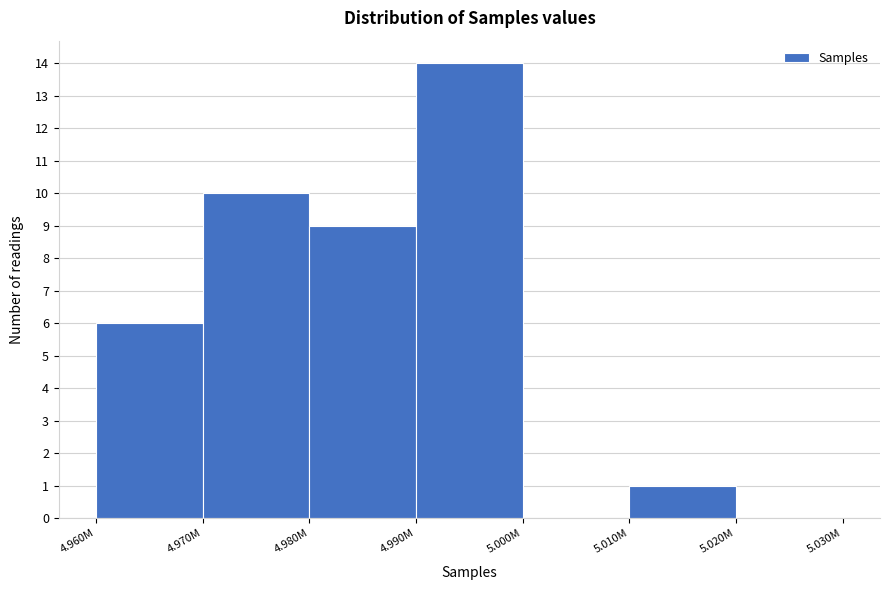

Reading left to right, transcribe all the data shown in this chart.

4.960M=6	4.970M=10	4.980M=9	4.990M=14	5.000M=0	5.010M=1	5.020M=0